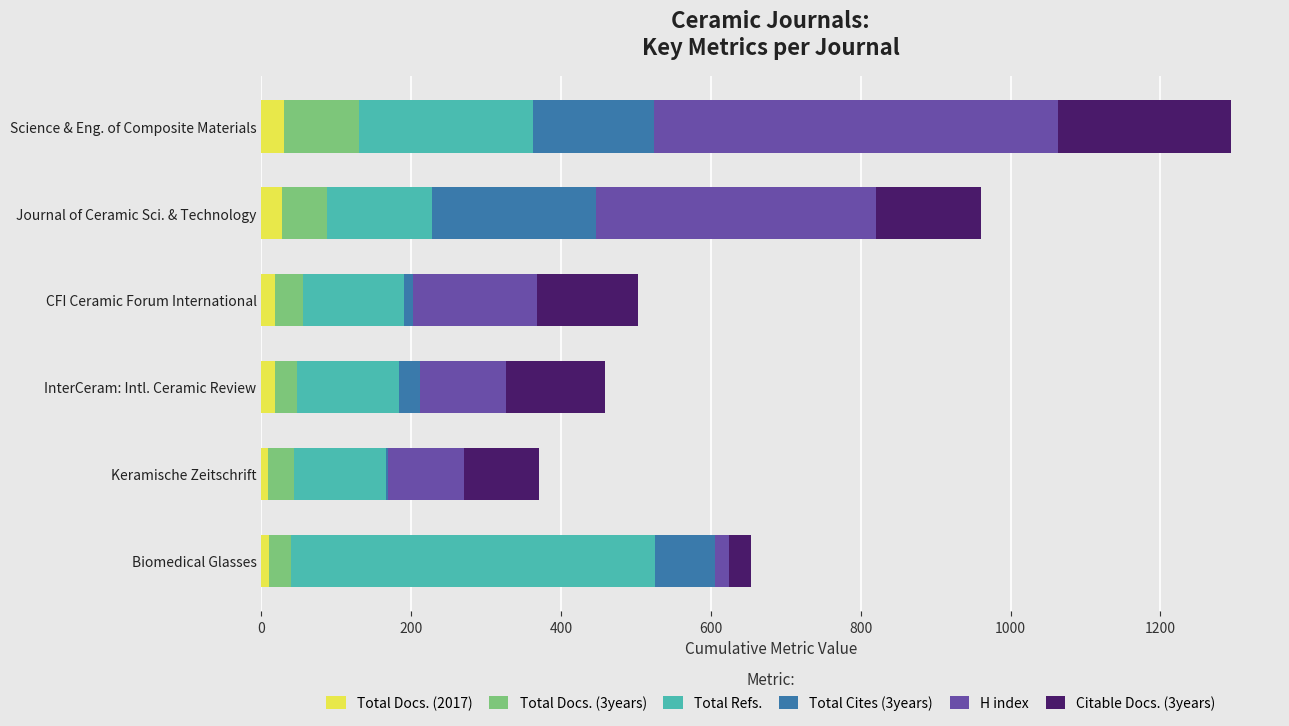

How many series are shown in this chart?

6